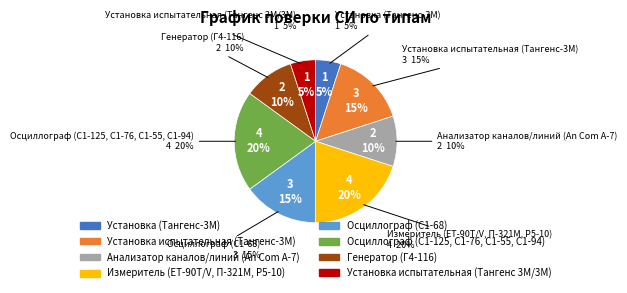

What is the ratio of the value at Установка испытательная (Тангенс 3М/3М) to the value at Установка испытательная (Тангенс-3М)?

0.3